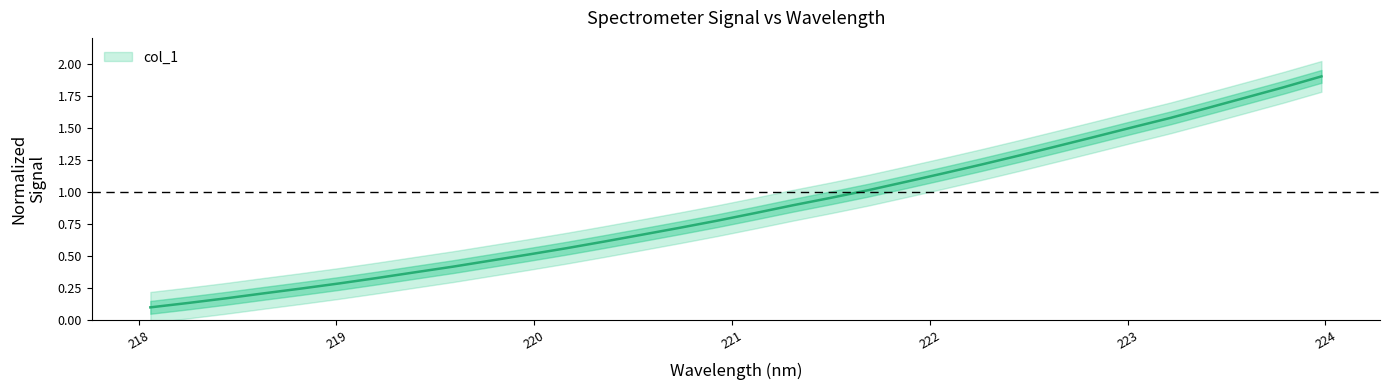

Reading right to left, transcribe all the data shown in this chart.

1.9	1.8	1.7	1.7	1.6	1.5	1.4	1.4	1.3	1.2	1.1	1.1	1.0	1.0	0.9	0.8	0.8	0.7	0.7	0.6	0.6	0.5	0.5	0.4	0.4	0.3	0.3	0.2	0.2	0.2	0.1	0.1